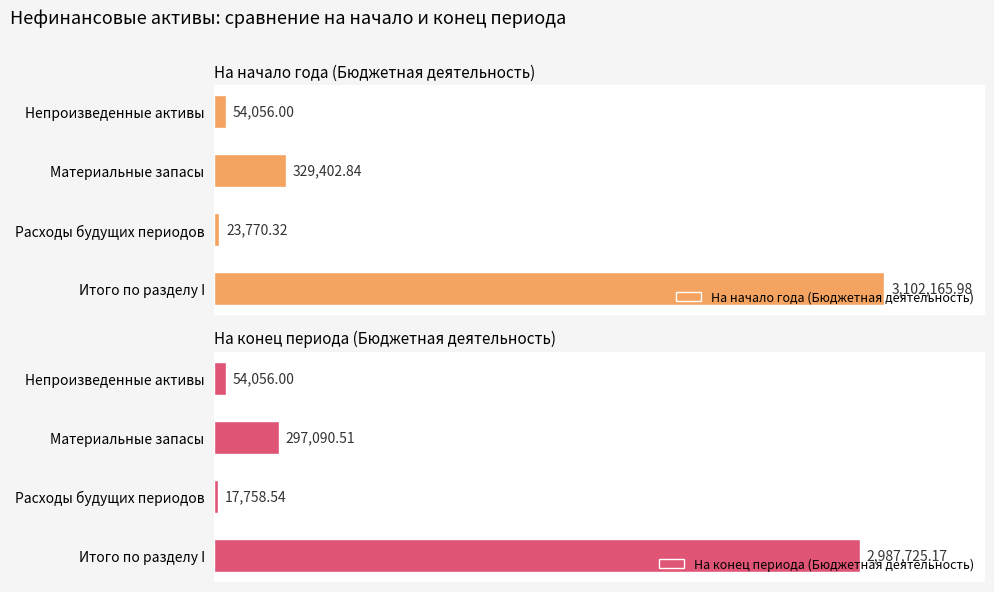

What is the difference between the maximum and minimum values in the На конец периода (Бюджетная деятельность) series?

2969966.6